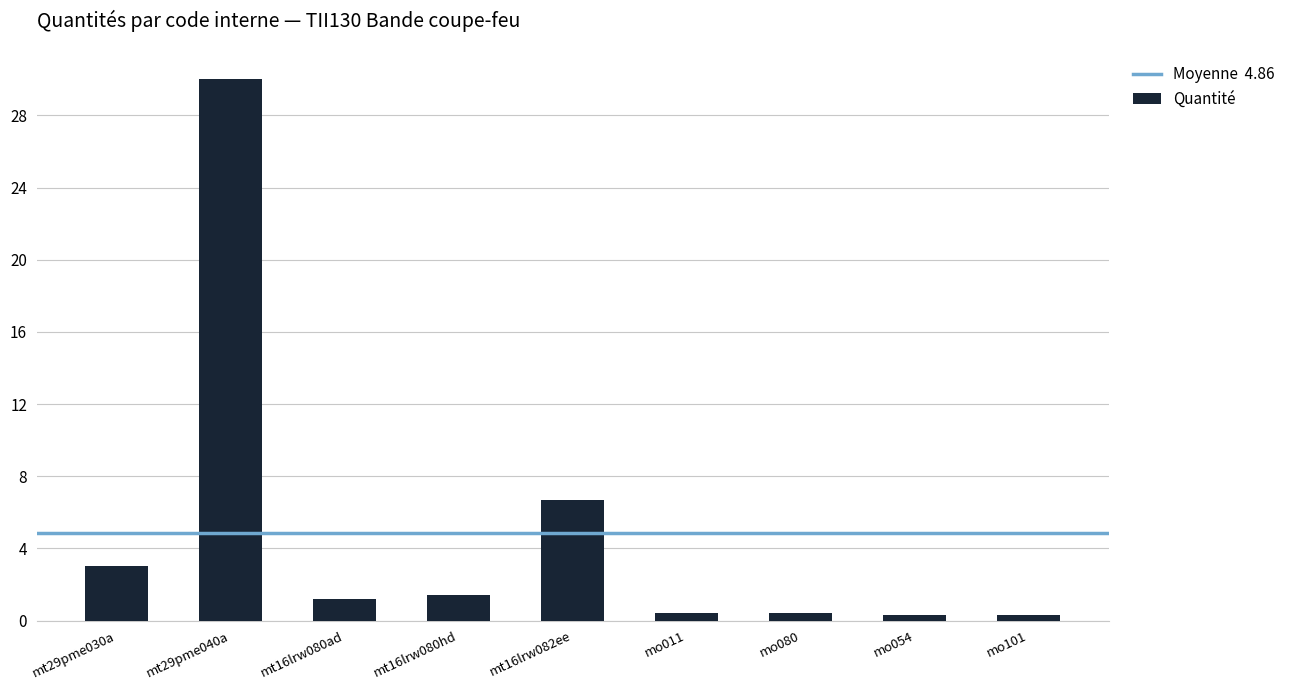

Which has a higher value, mt29pme030a or mt29pme040a?

mt29pme040a